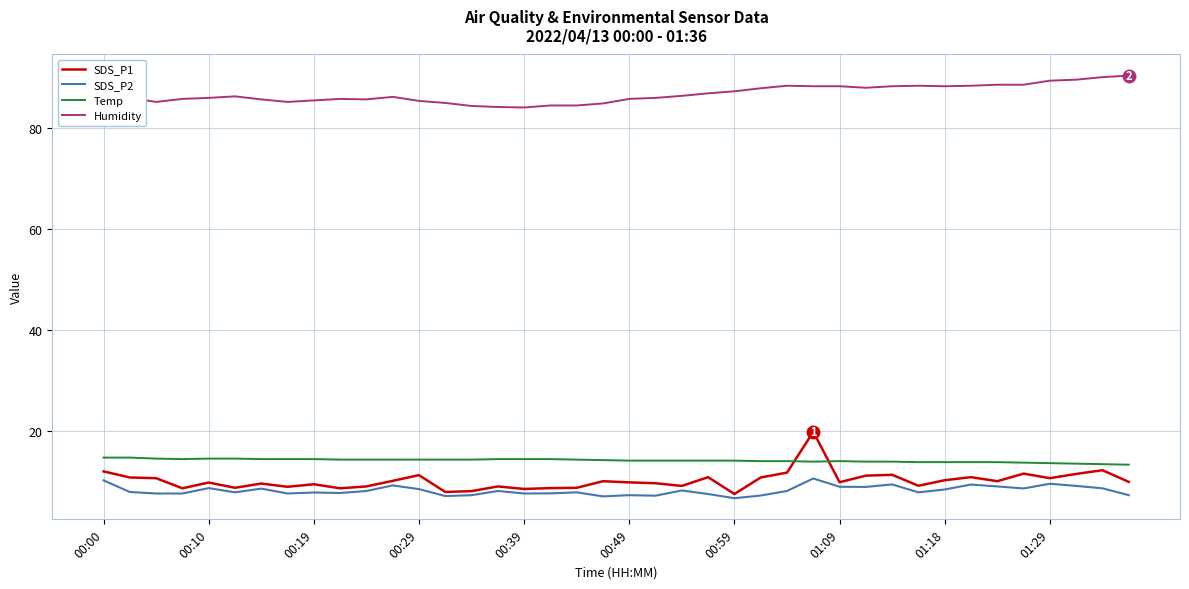

Which series has the largest range (max minus min)?

SDS_P1